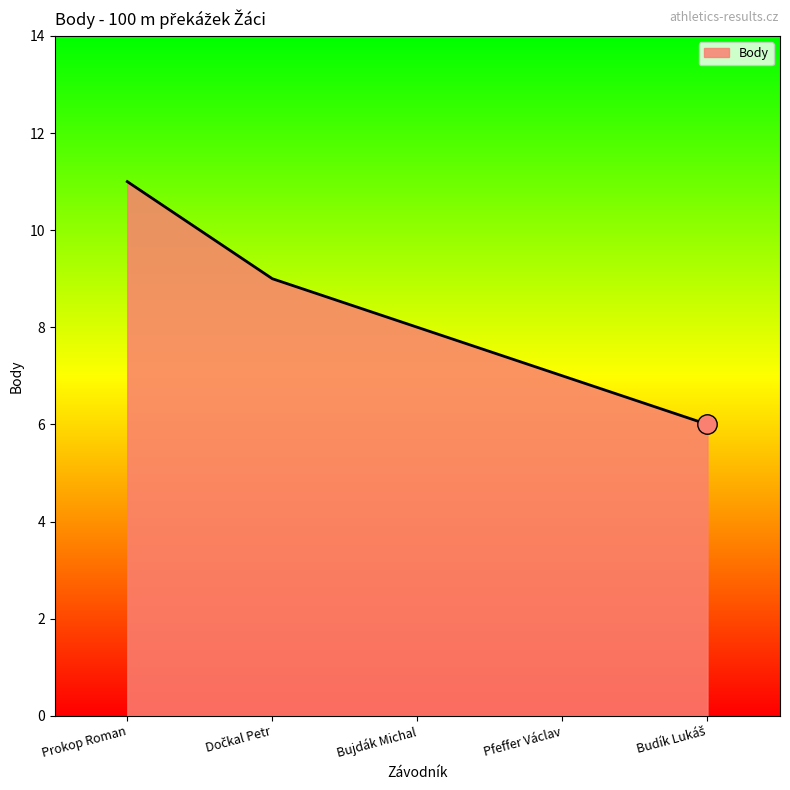

What position from the left is Pfeffer Václav?

4